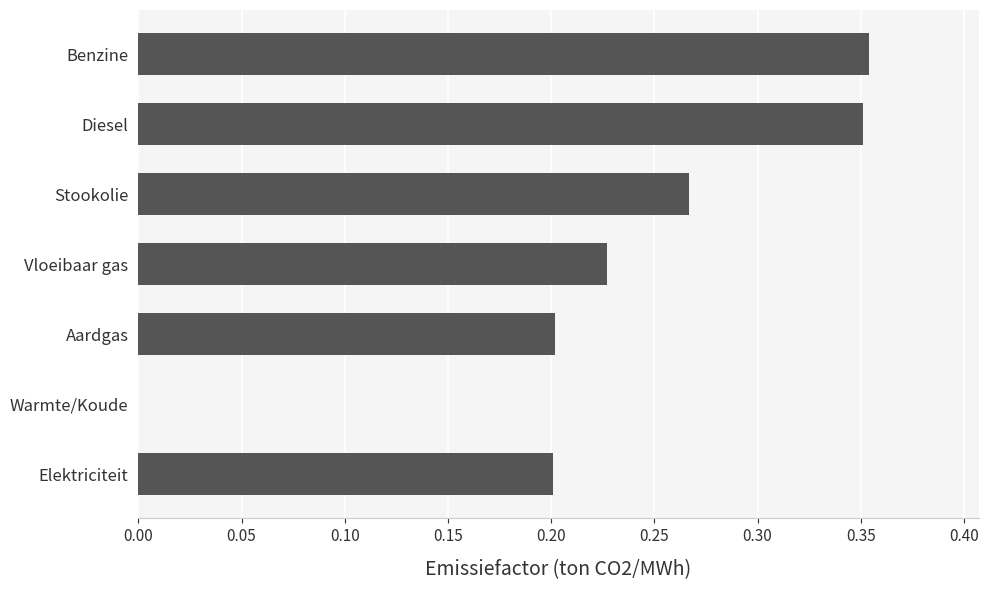

Which has a higher value, Warmte/Koude or Diesel?

Diesel